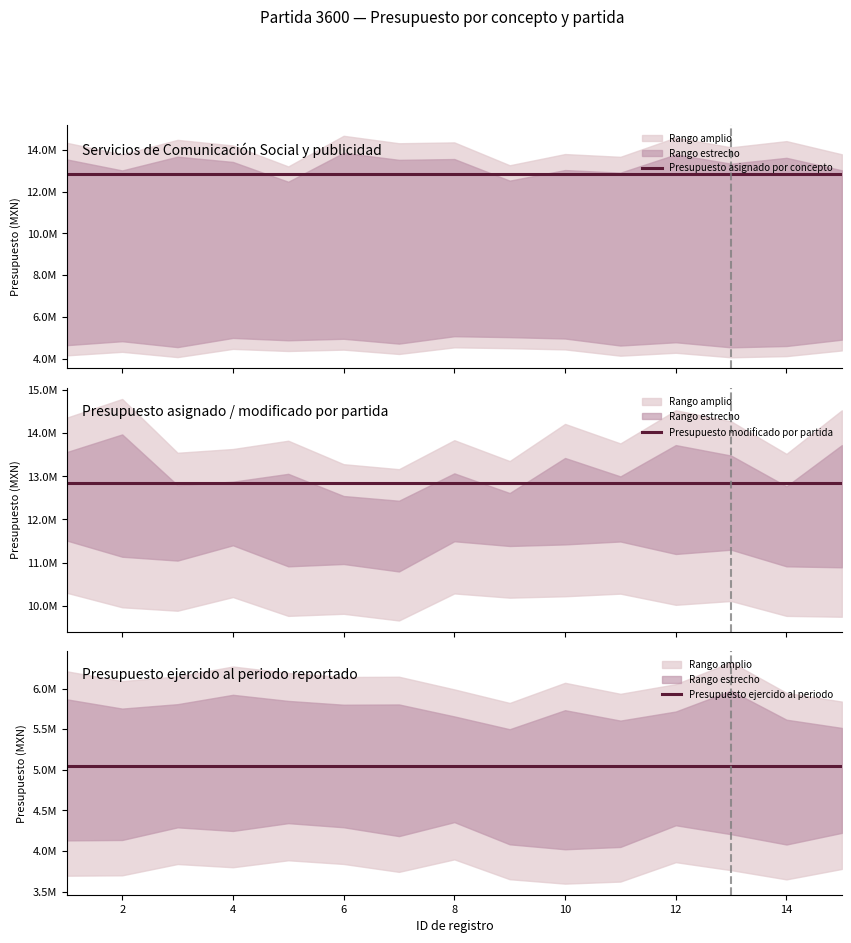

True or false: Presupuesto asignado por concepto has a value of 8631731.7 at 12.

False